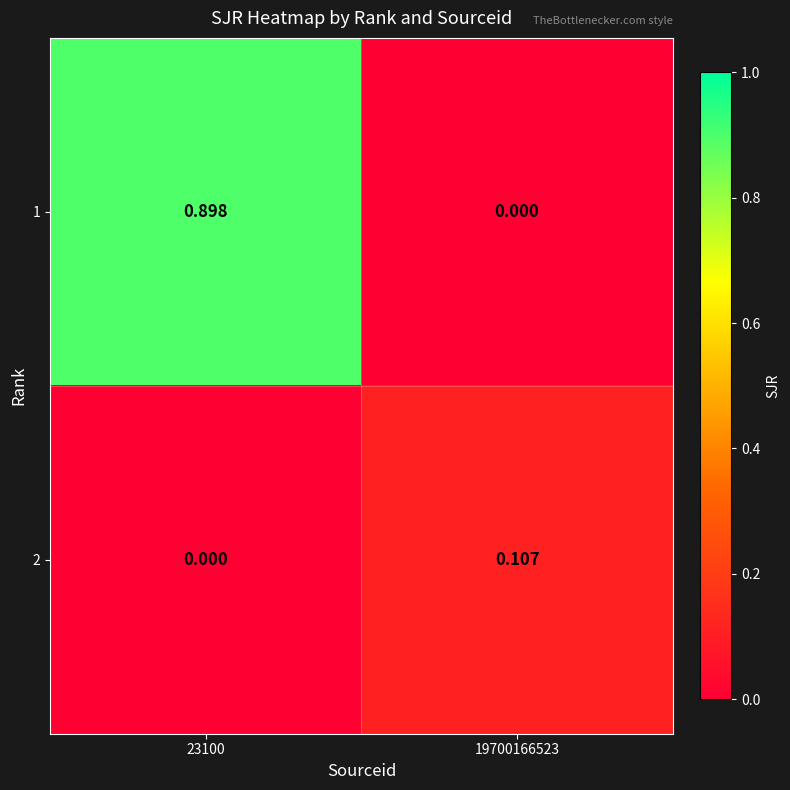

Which series changed the most between 23100 and 19700166523?

1